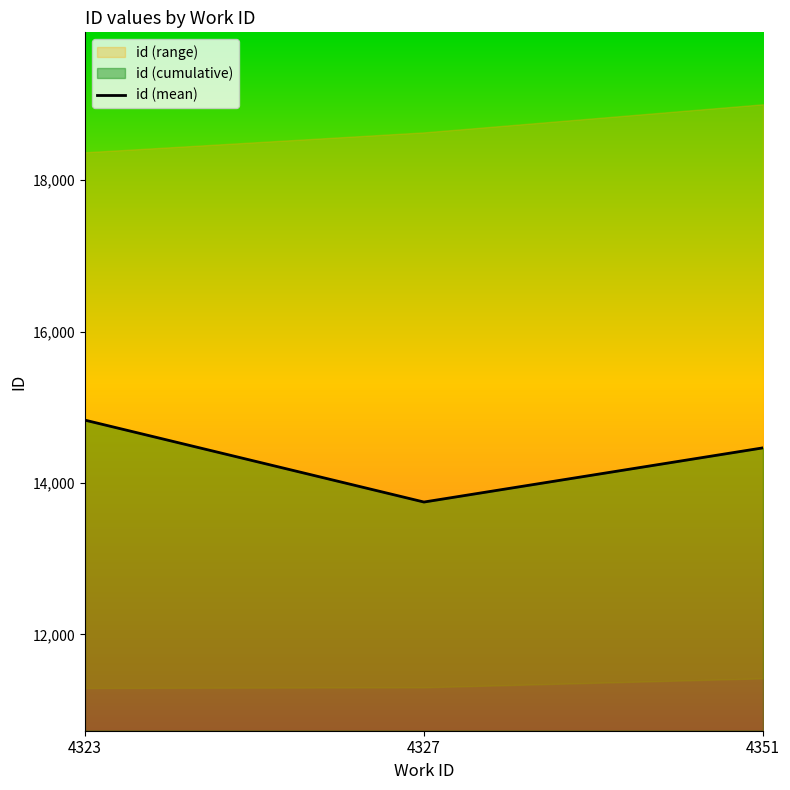

At which label does the data first exceed 14464?

4323